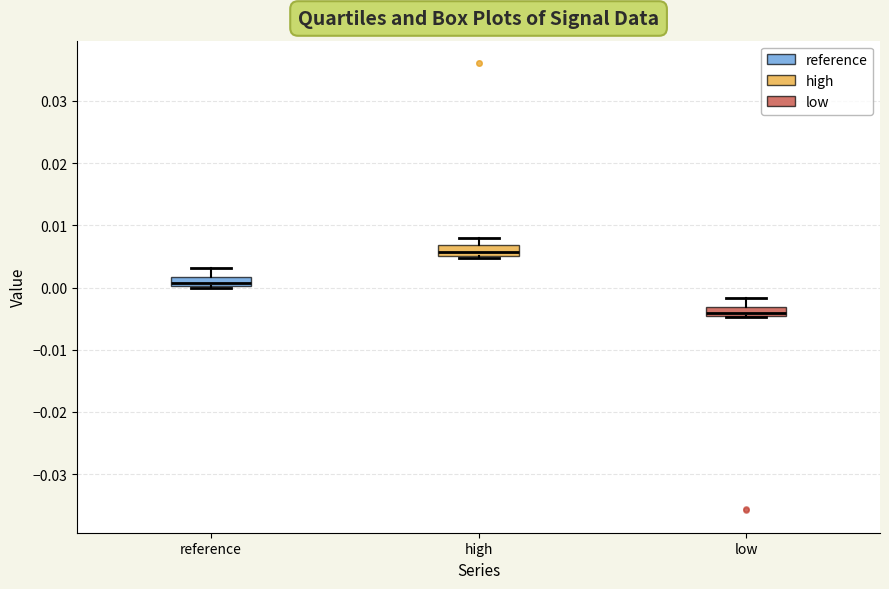

Where does the upper whisker of the box for low end on the y-axis? The values are not printed on the chart, so give them approximately, as read against the axis.

-0.002